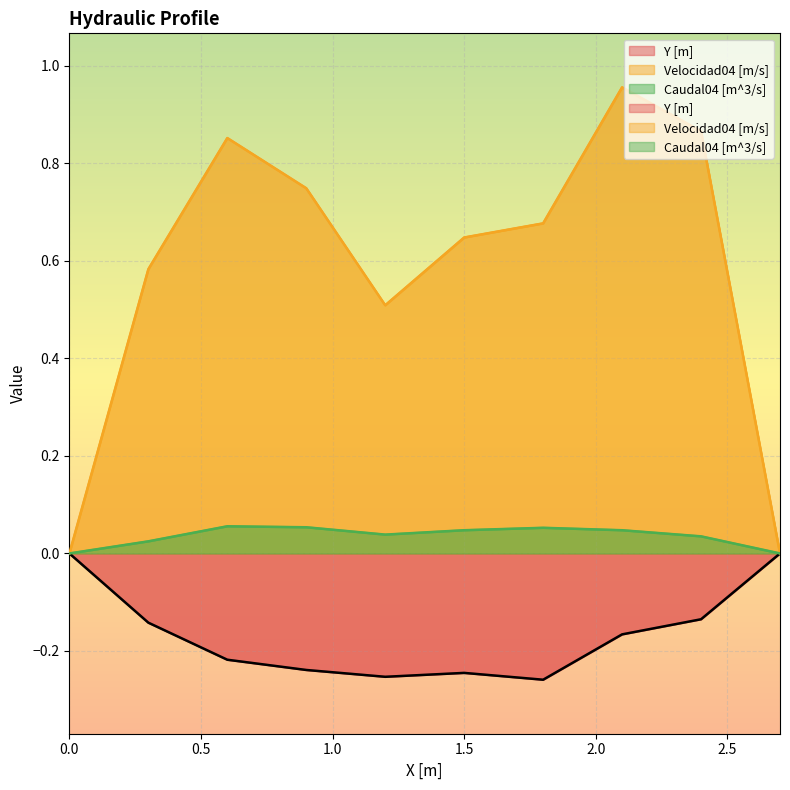

True or false: Caudal04 [m^3/s] has more than 1 points higher than both neighbors.

True